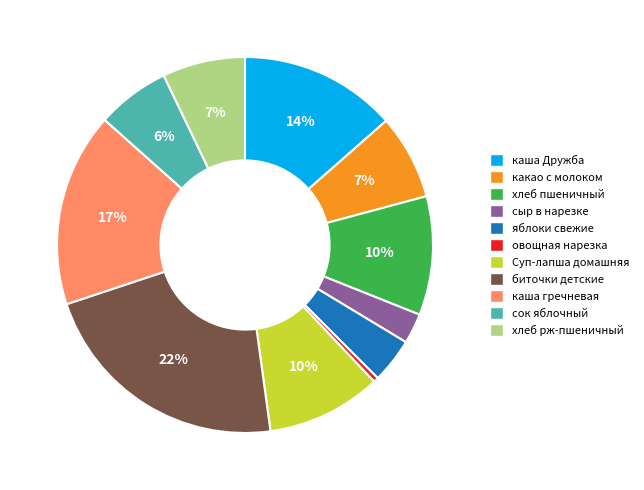

What is the largest slice in the pie chart?

биточки детские